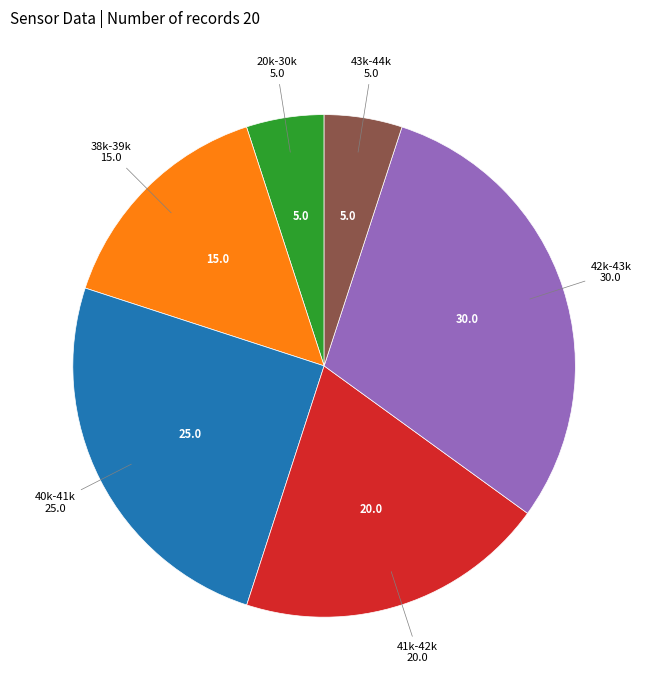

How many slices are in this pie chart?

6